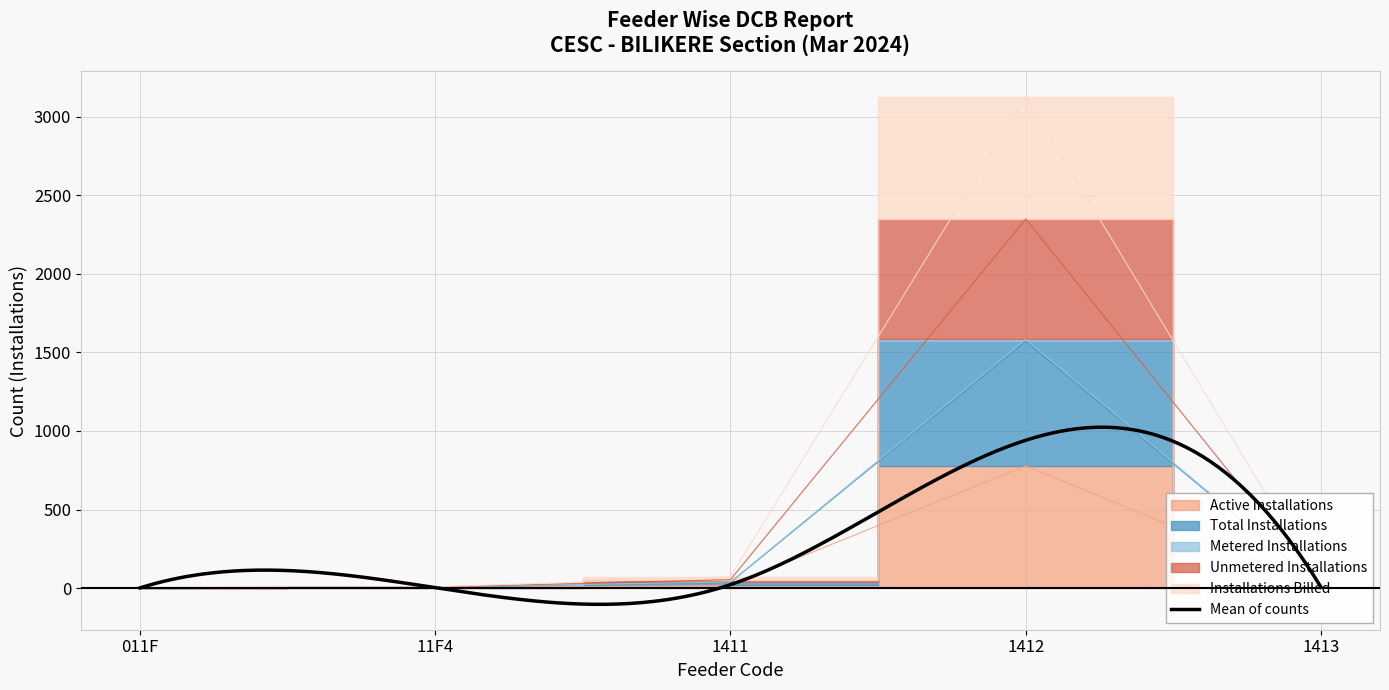

What is the maximum value for Mean of counts?

1023.9